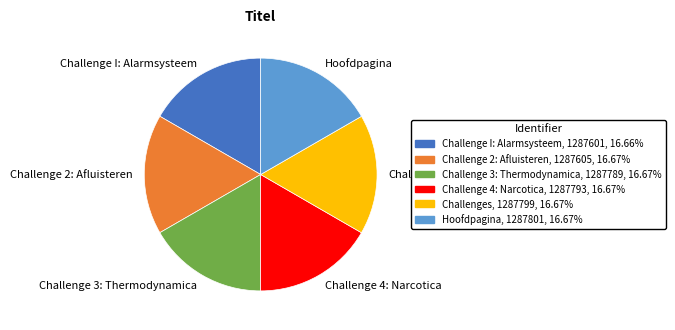

Does Challenge I: Alarmsysteem account for over 50% of the chart?

No